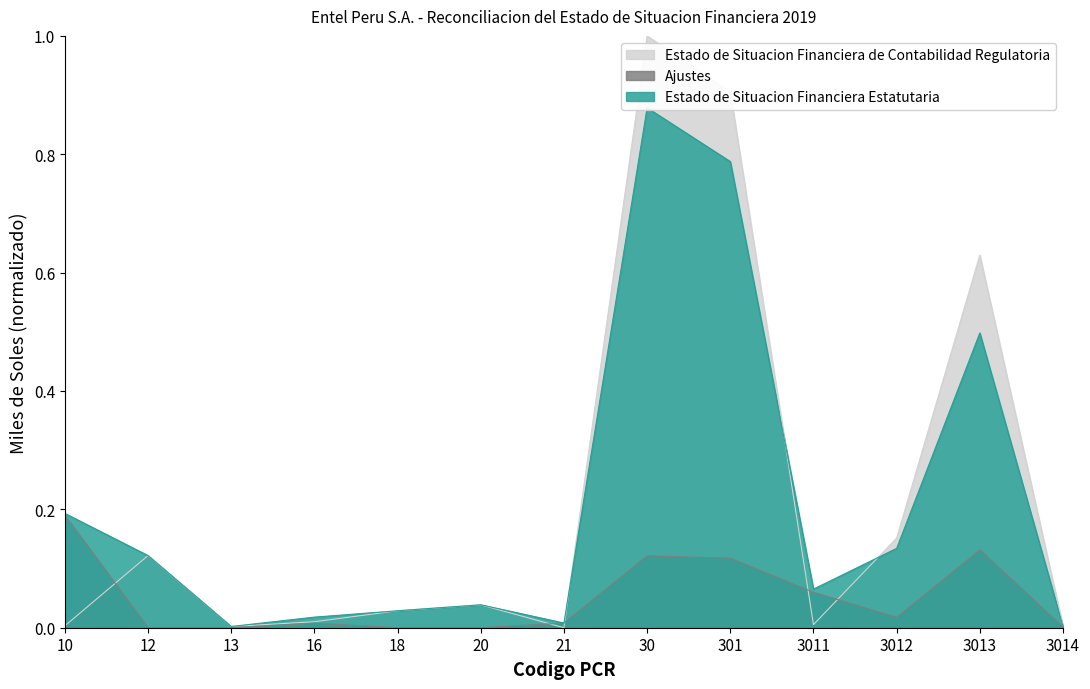

What is the average value of the Estado de Situacion Financiera de Contabilidad Regulatoria series?

0.2